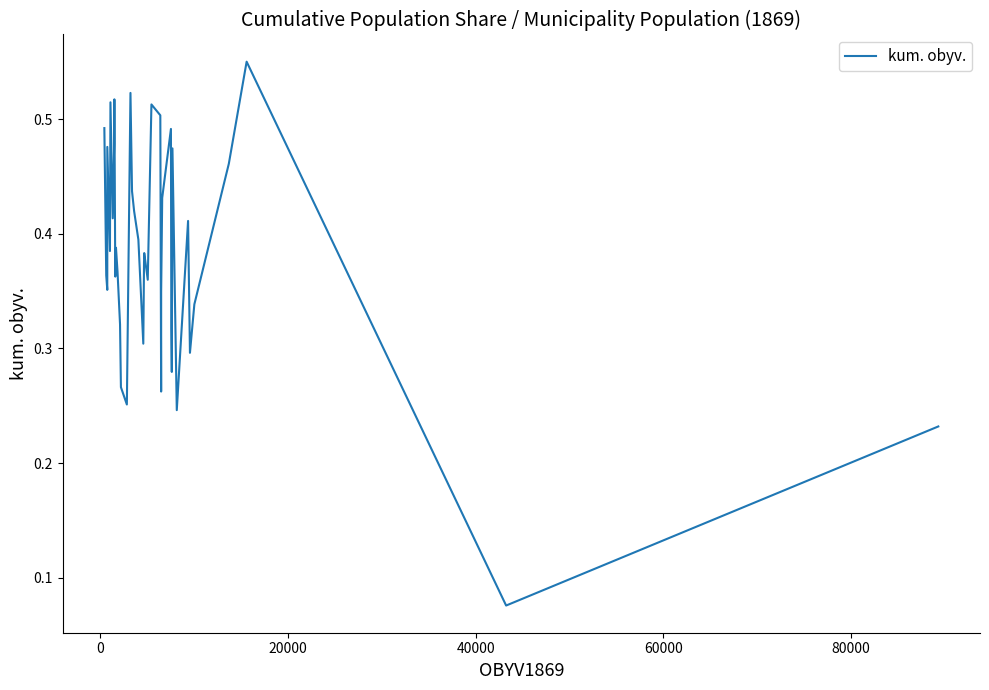

How many points are lower than both their immediate neighbors (excluding endpoints)?

12